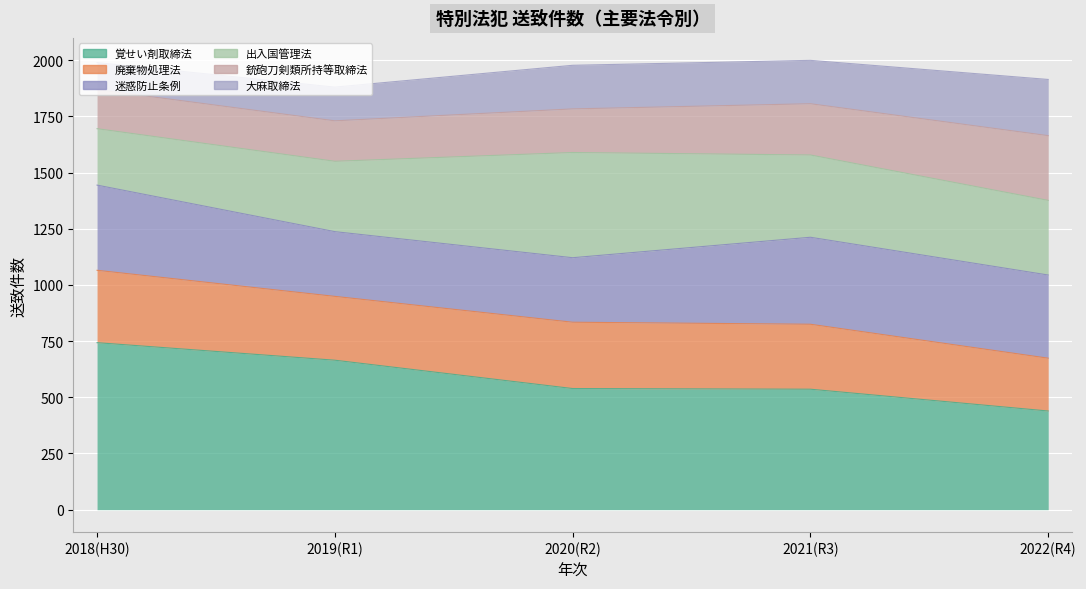

What is the difference between the 出入国管理法 values at 2020(R2) and 2021(R3)?

102